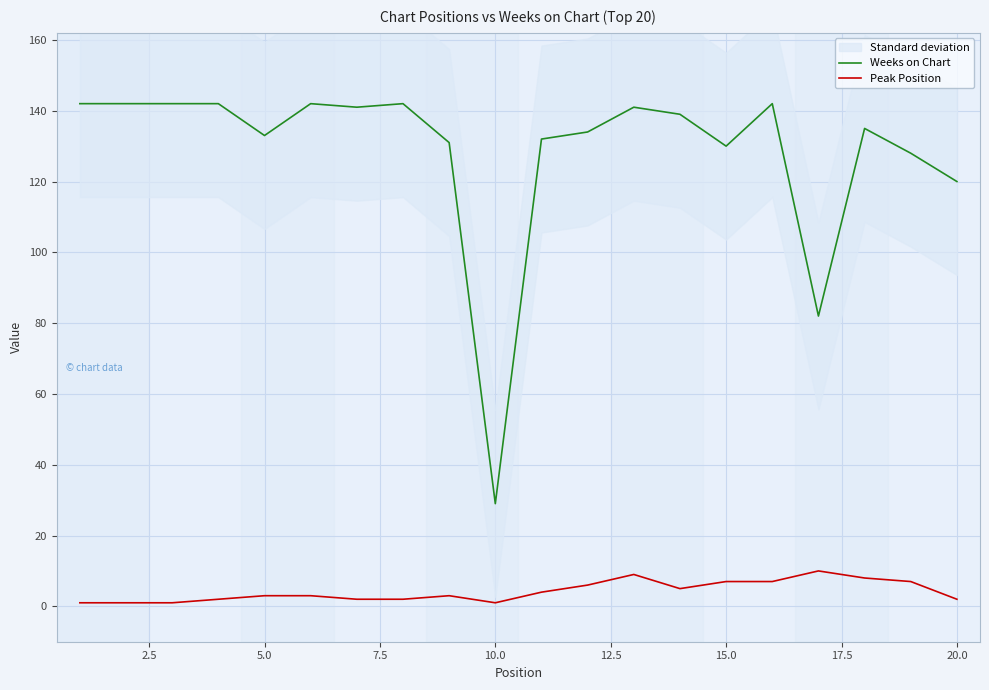

Is this an area chart (filled region under the line)?

No